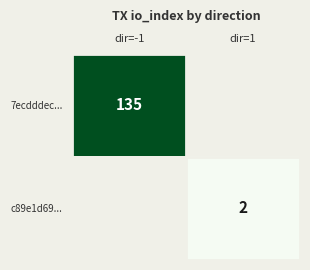

How many distinct data groups are displayed?

2